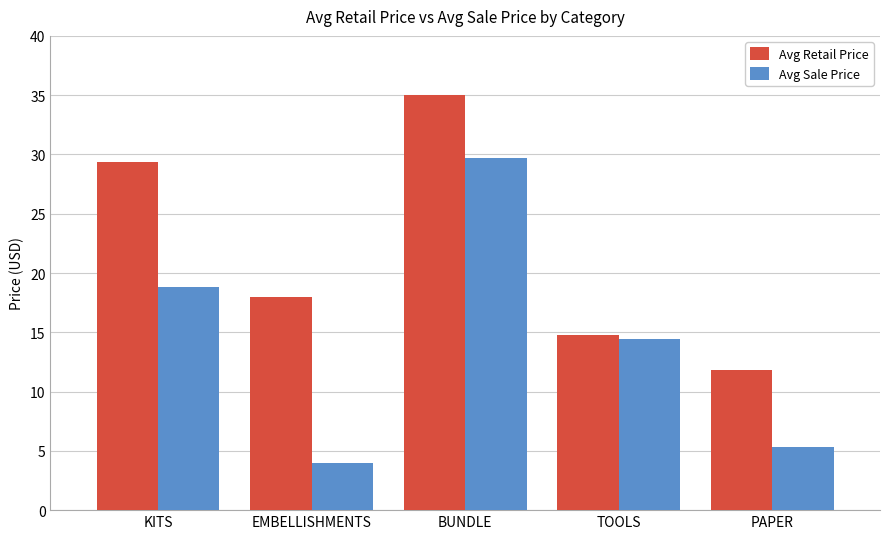

Which series has the widest spread of values?

Avg Sale Price